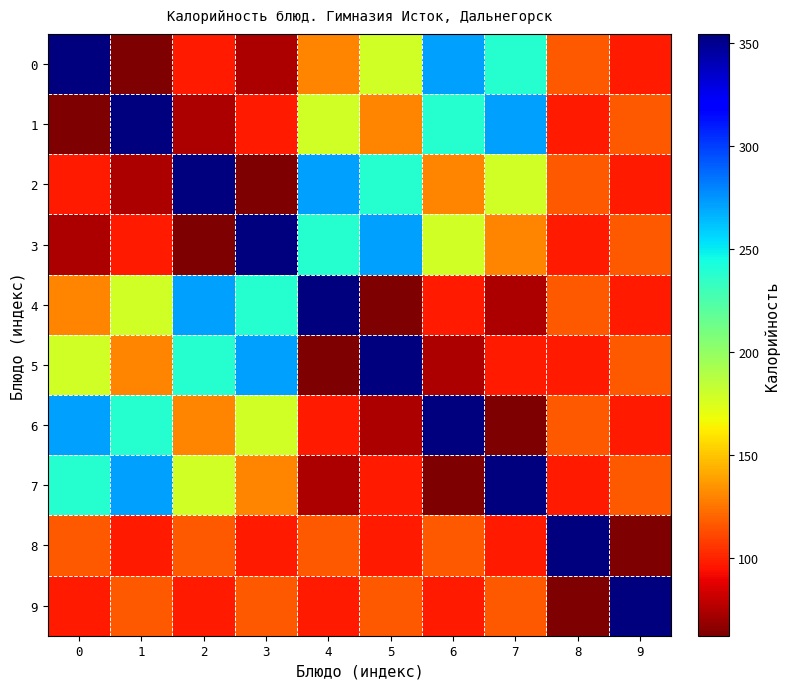

Between 4 and 5, which series saw the biggest shift?

4